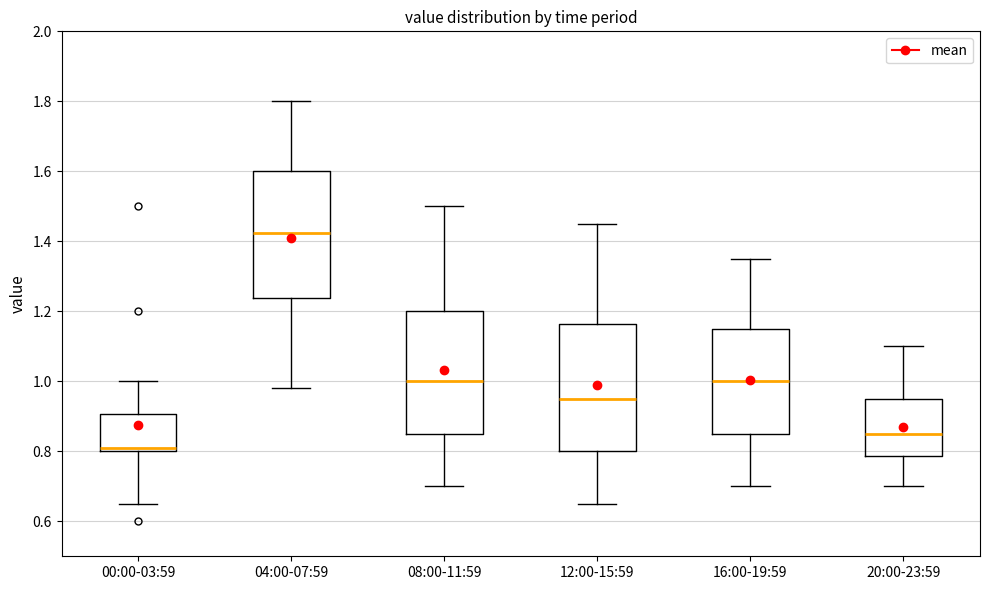

Which box has the lowest median line?

00:00-03:59